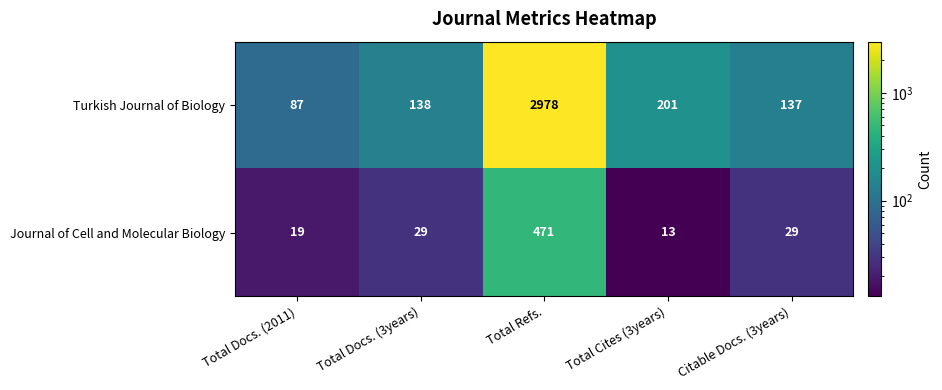

Reading right to left, extract all data points from this chart.

Turkish Journal of Biology: 137	201	2978	138	87
Journal of Cell and Molecular Biology: 29	13	471	29	19